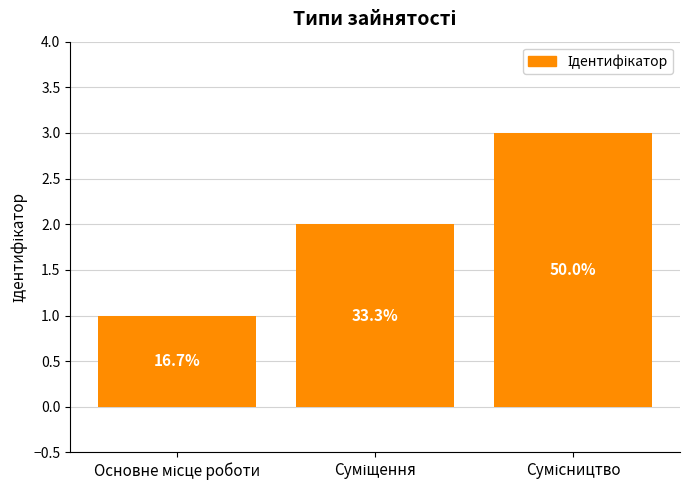

Reading right to left, extract all data points from this chart.

3	2	1